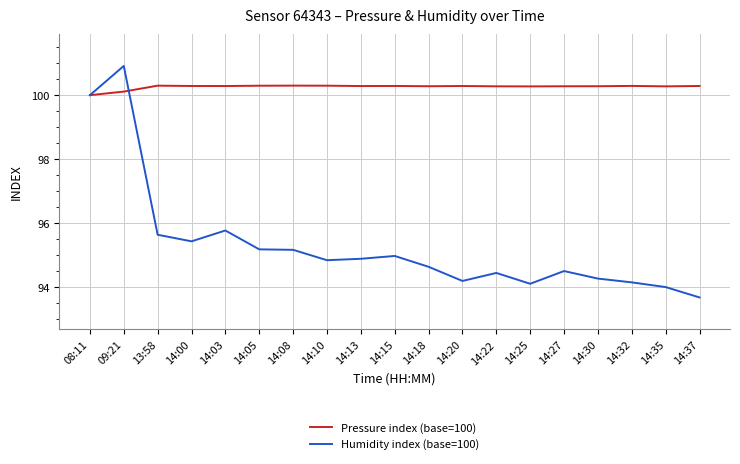

At which category does the chart reach its minimum across all series?

14:37